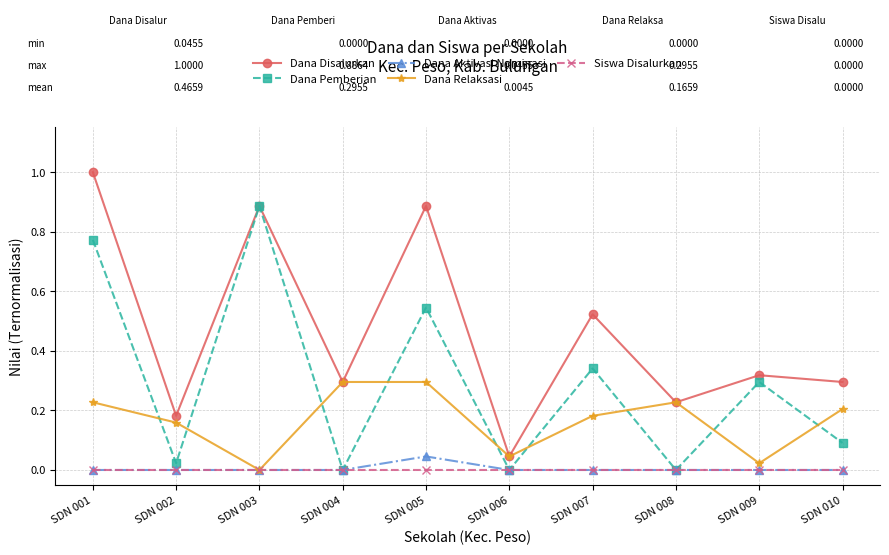

At which category does Dana Disalurkan reach its first local valley?

SDN 002